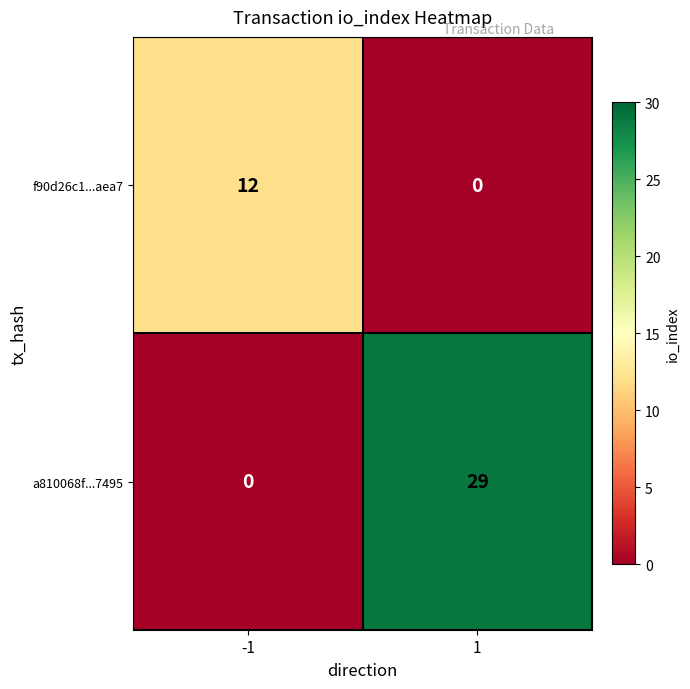

Reading left to right, extract all data points from this chart.

f90d26c1...aea7: -1=12	1=0
a810068f...7495: -1=0	1=29